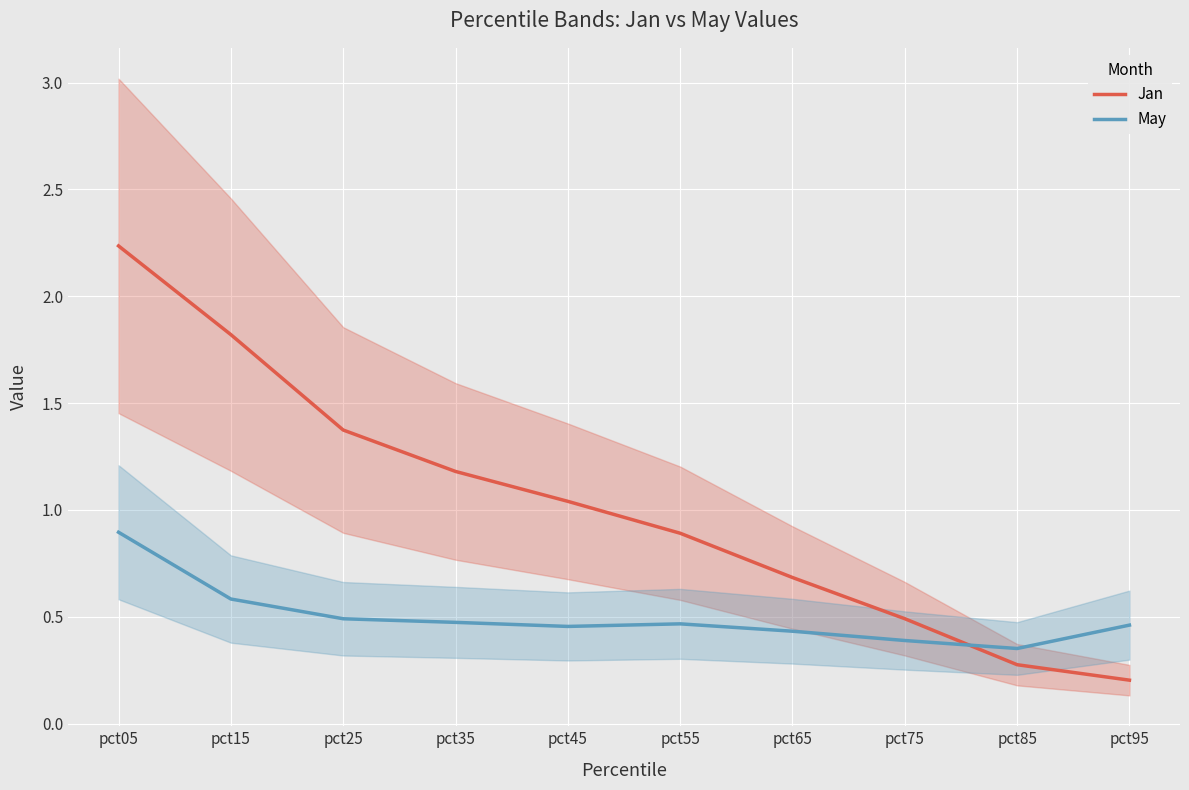

At how many categories does at least one series exceed 1?

5